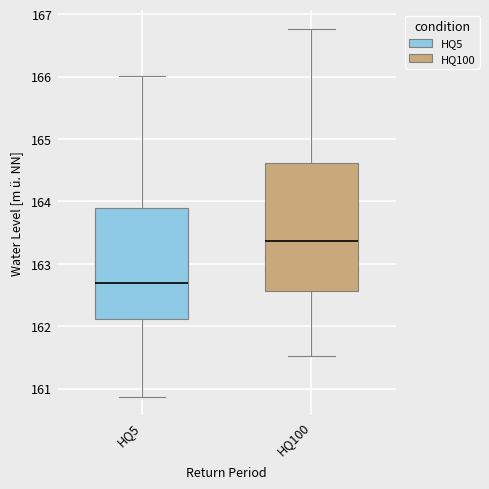

Reading left to right, transcribe this box plot: for each box, give where its median line is, the range the box spans, and where its two whiskers end, as read against the y-axis. The values are not printed on the chart, so give them approximately, as read against the axis.

HQ5: median 162.7, box 162.1 to 163.9, whiskers 160.9 to 166.0
HQ100: median 163.4, box 162.6 to 164.6, whiskers 161.5 to 166.8